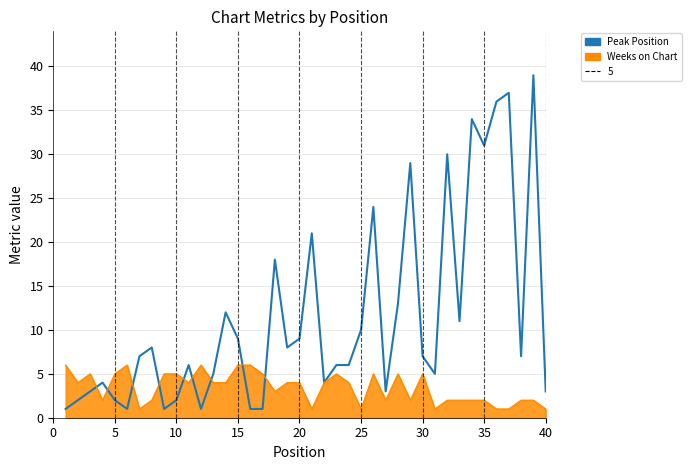

Is it true that the value at 10 is 5?

False